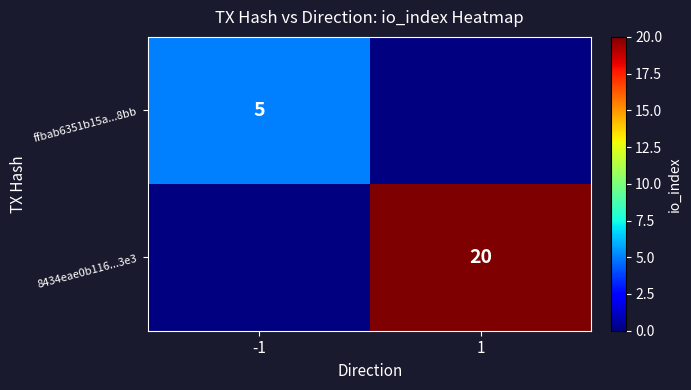

The value of 8434eae0b116...3e3 at 1 is 20. True or false?

True